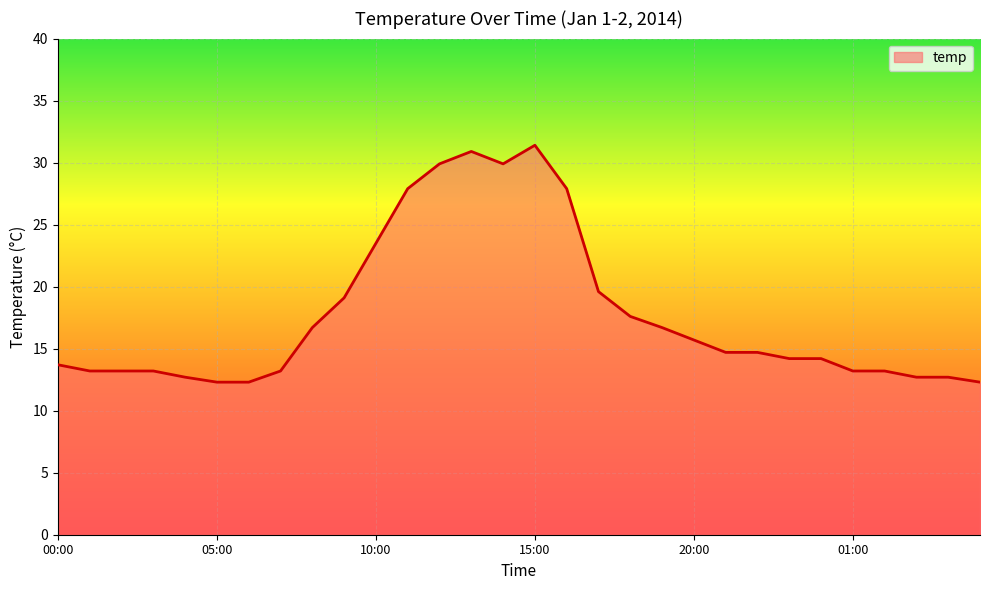

What is the minimum value shown in the chart?

12.3